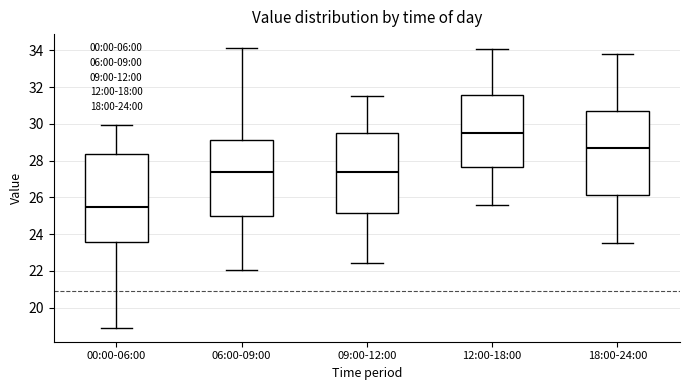

Comparing the boxes themselves (not the whiskers), which one is the tallest?

00:00-06:00